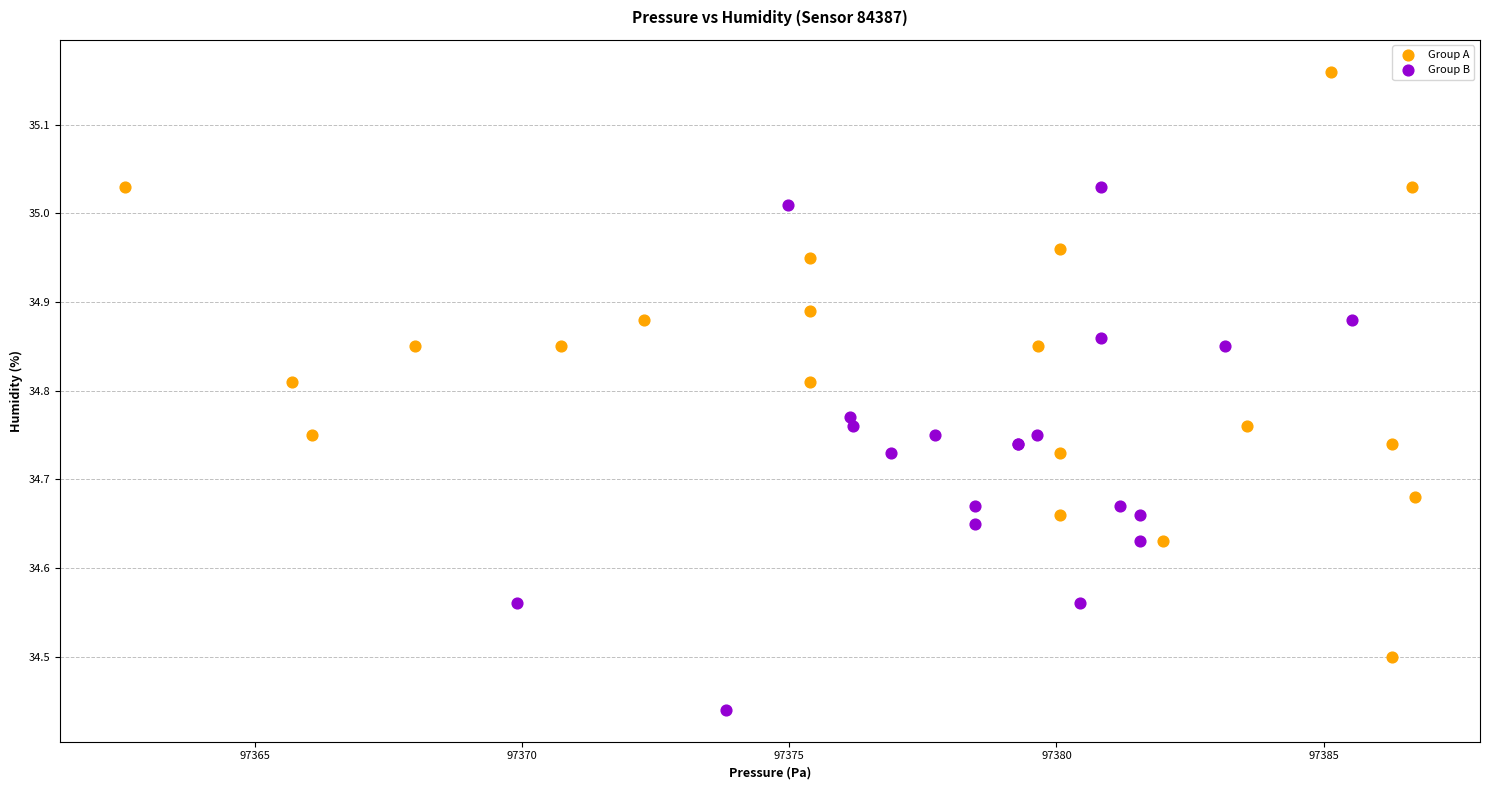

Which series has the largest Y range (max minus min)?

Group A